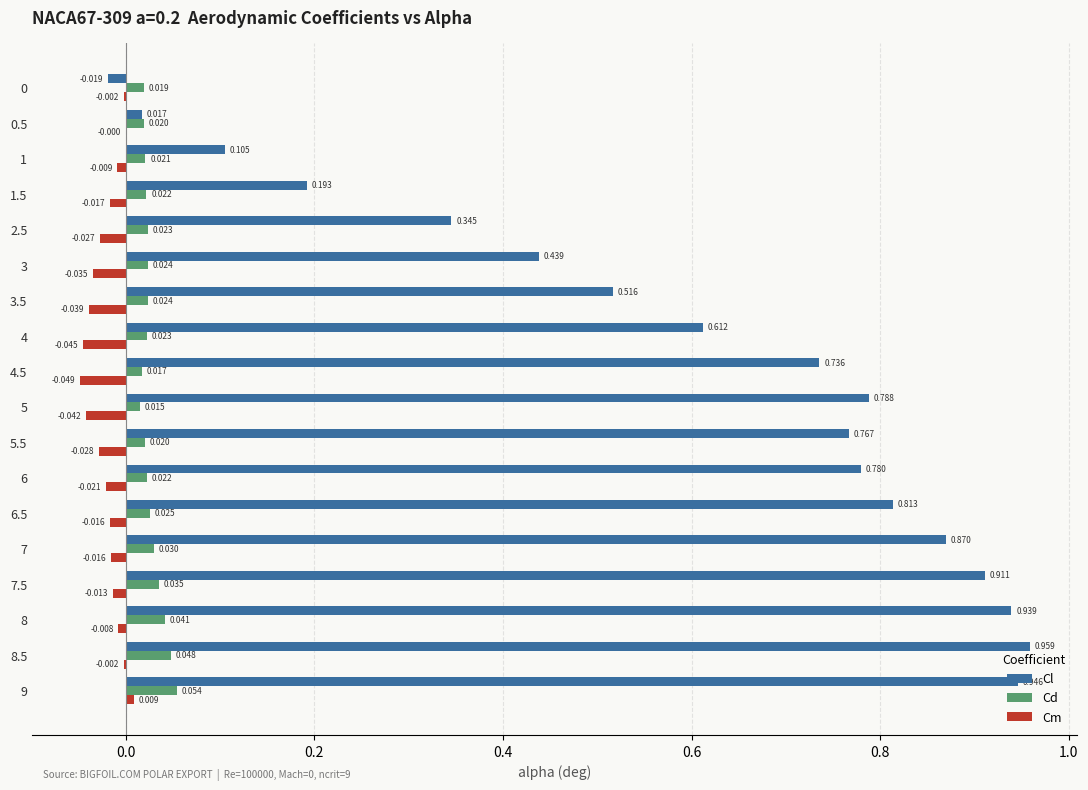

Which series has the largest total across all categories?

Cl